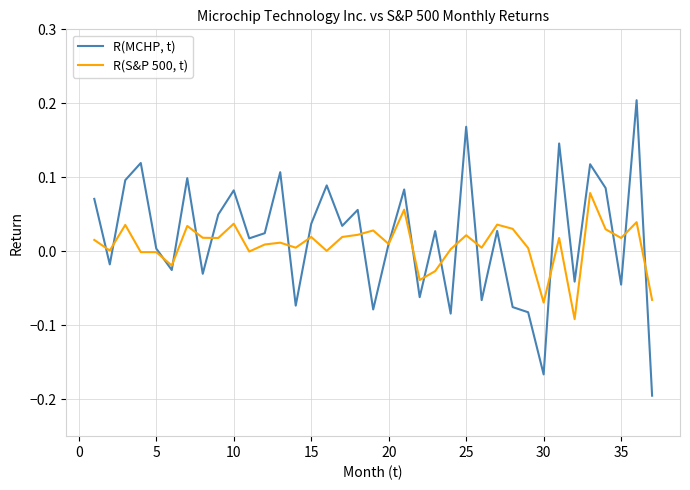

List the series in order of their peak value, lowest first.

R(S&P 500, t), R(MCHP, t)